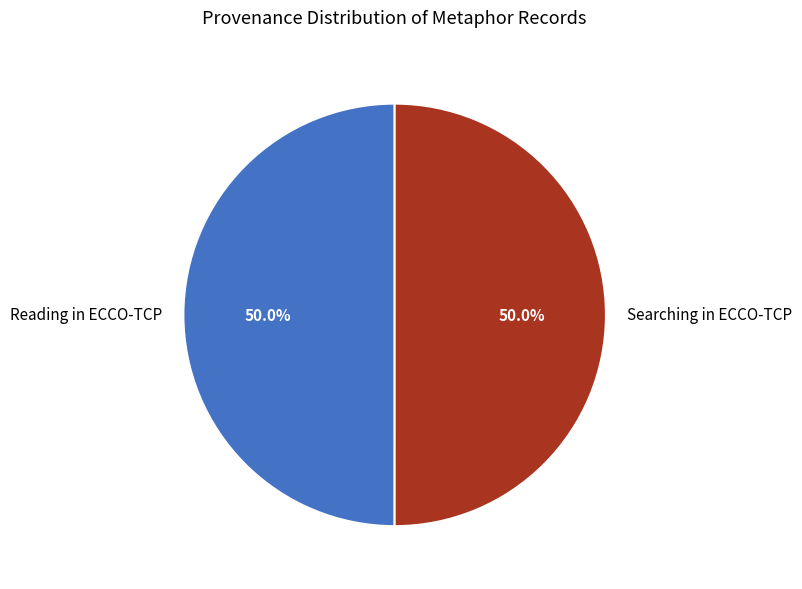

Combined, do Searching in ECCO-TCP and Reading in ECCO-TCP account for over 50%?

Yes